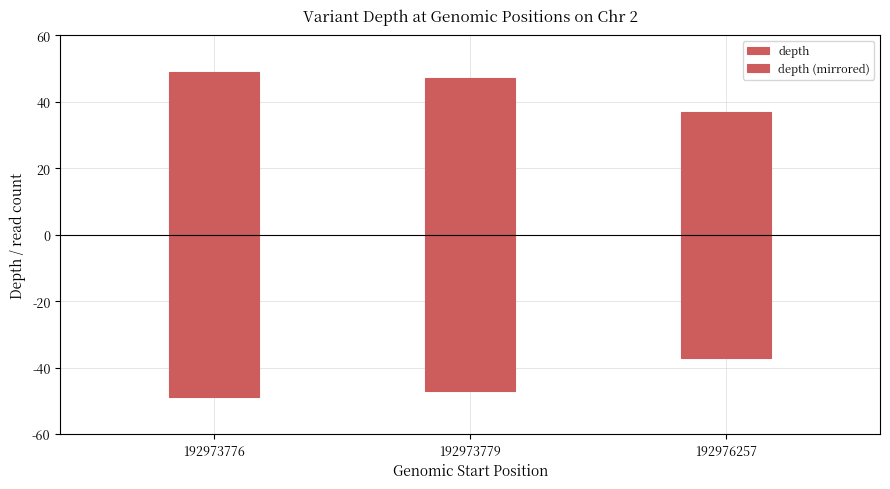

List the series in order of their peak value, highest first.

depth, depth (mirrored)